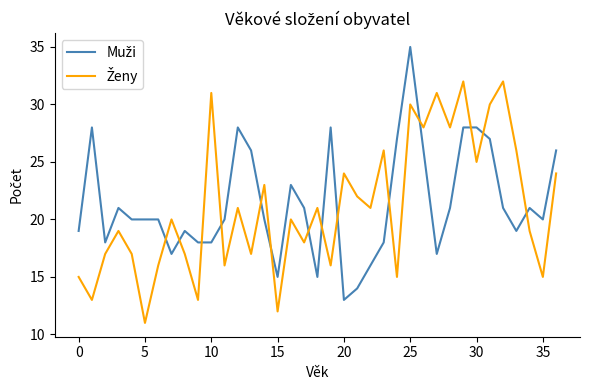

How many categories are shown in the chart?

37